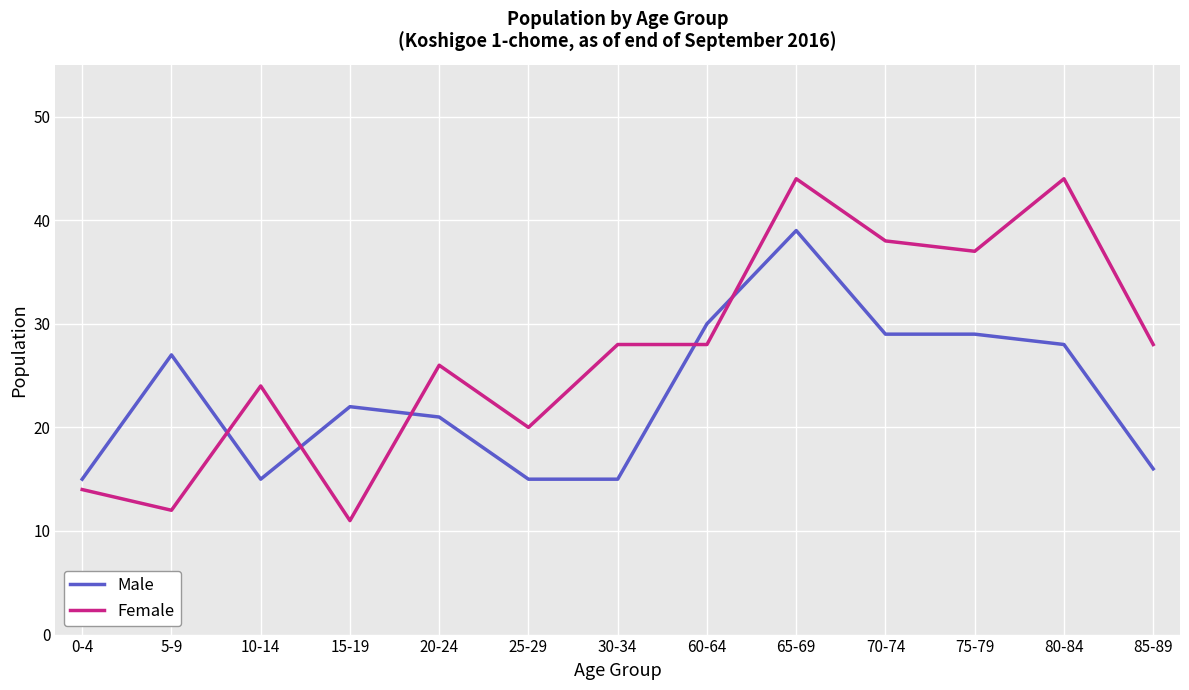

True or false: Female and Male intersect in this chart.

True